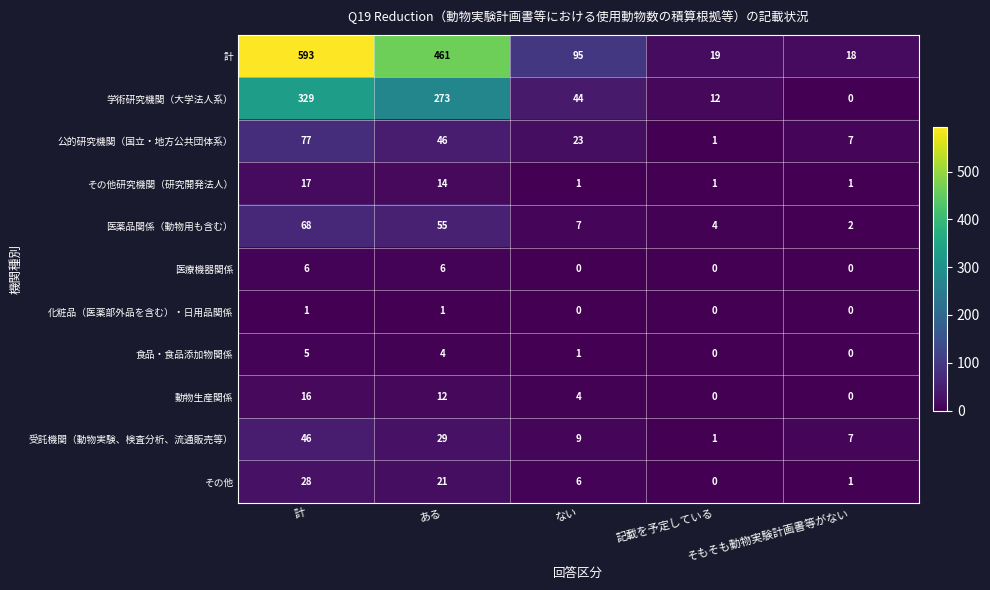

The value of 医療機器関係 at 記載を予定している is 0. True or false?

True